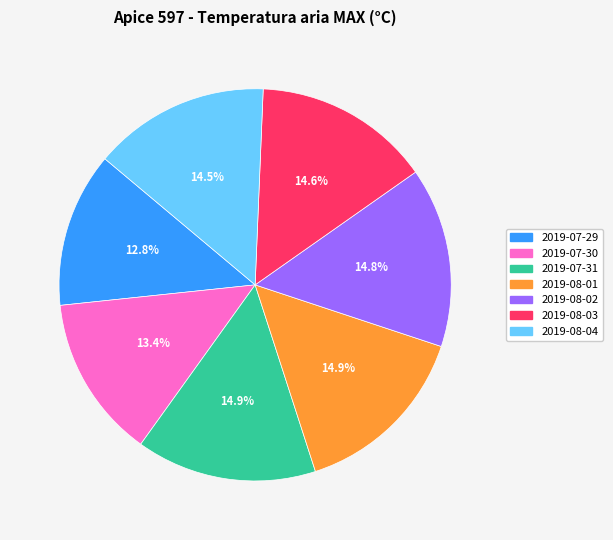

Which slice is the smallest?

2019-07-29